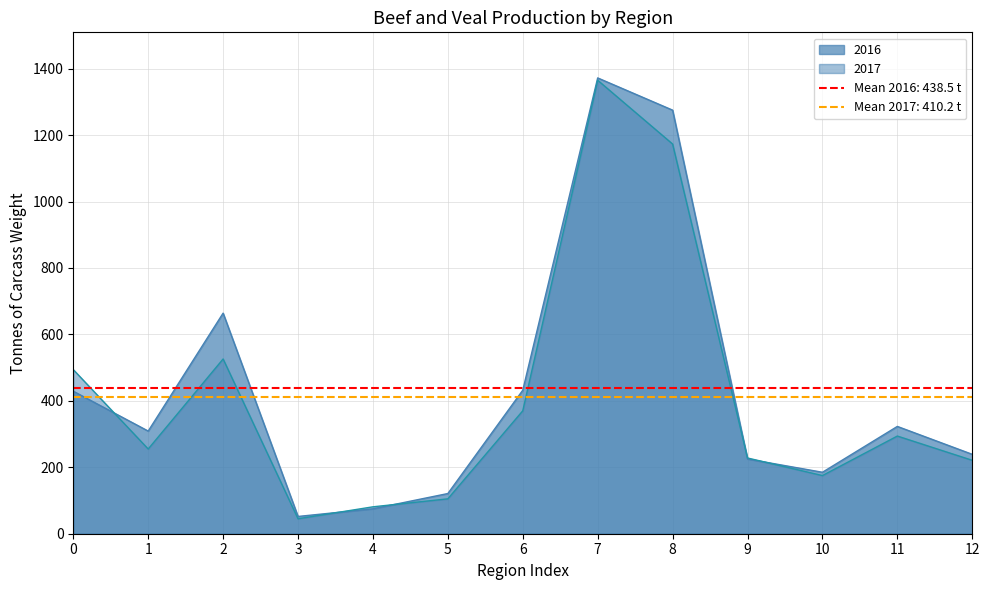

How many data points in 2016 are less than 309?

6